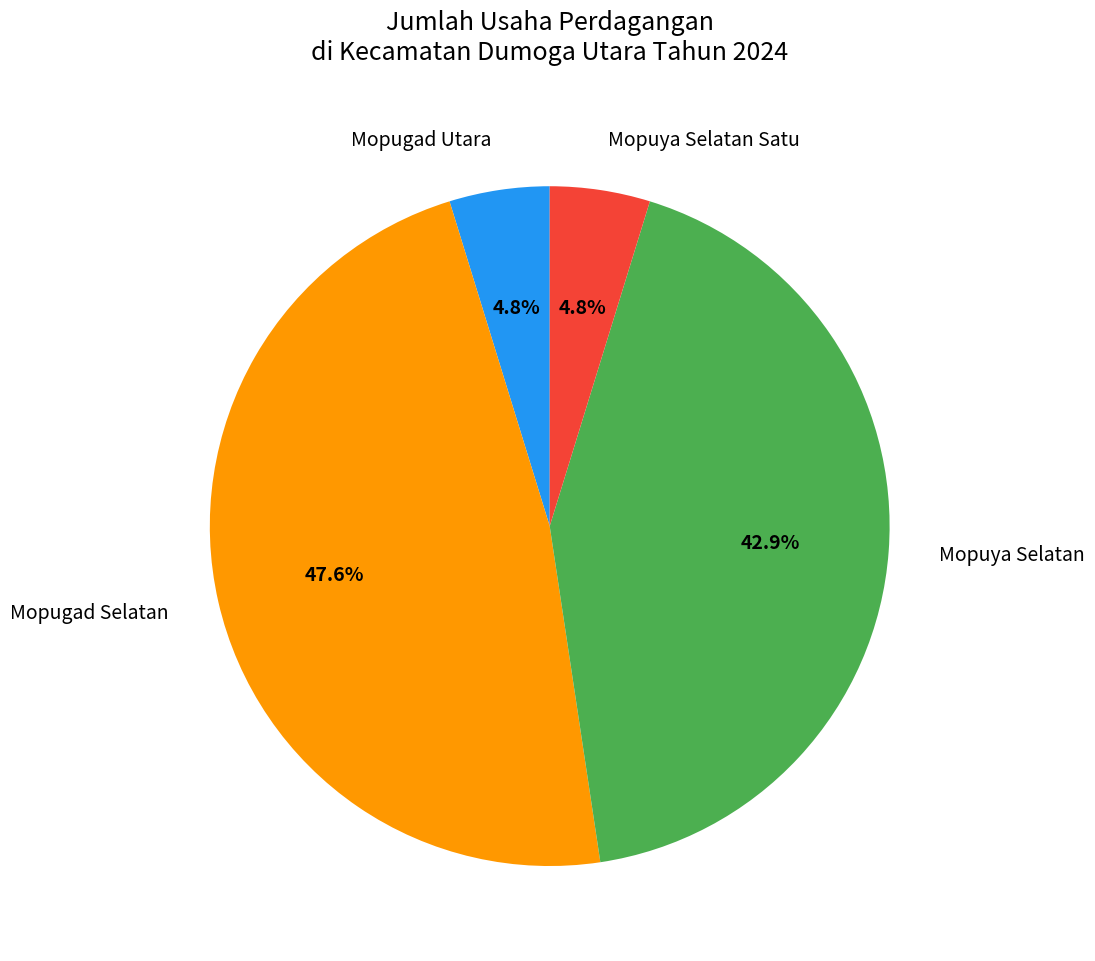

To the nearest percent, what percentage of the pie is Mopugad Utara?

5%